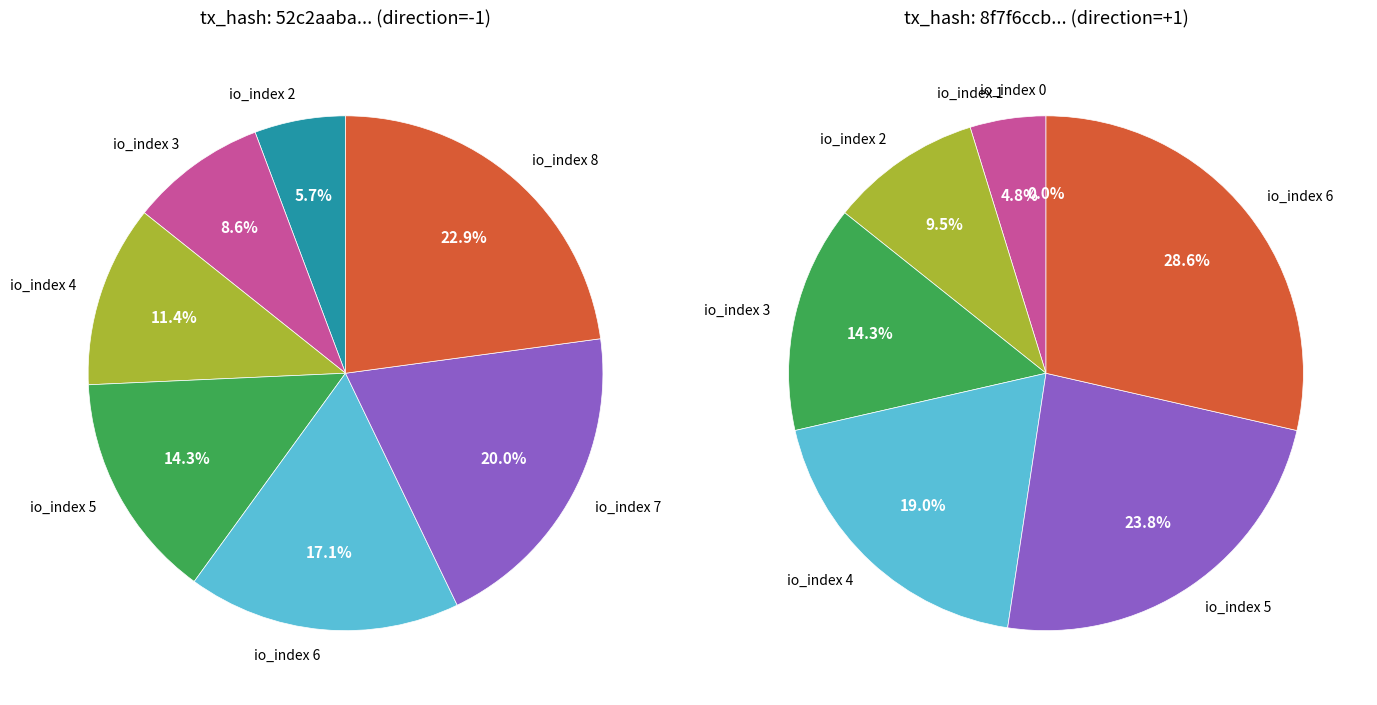

The 0 slice represents 15% of the pie. True or false?

False